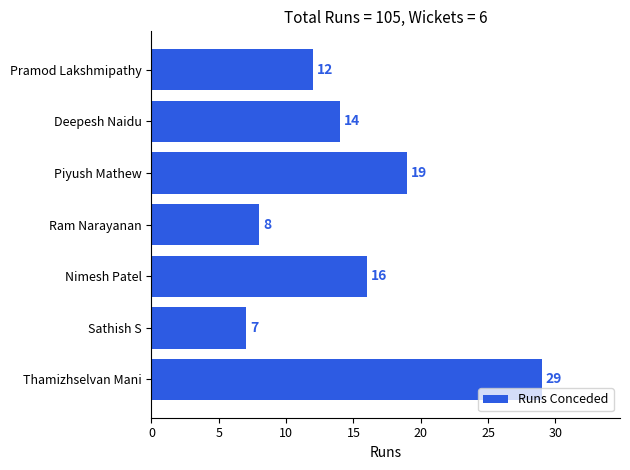

What is the change in value from Nimesh Patel to Pramod Lakshmipathy?

-4